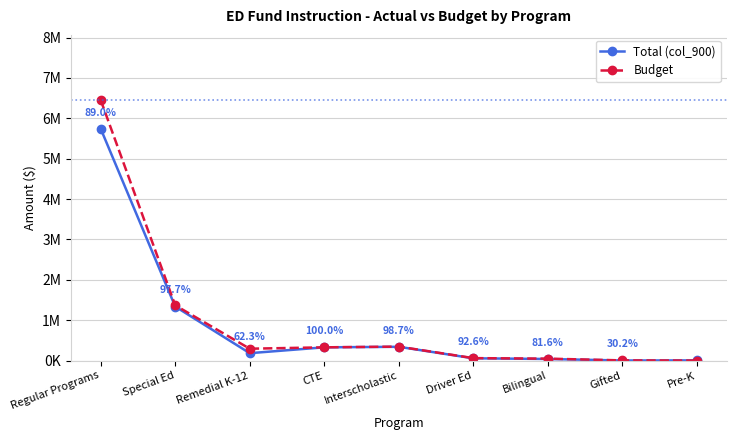

Is the value of Total (col_900) at Gifted greater than the value of Budget at CTE?

No